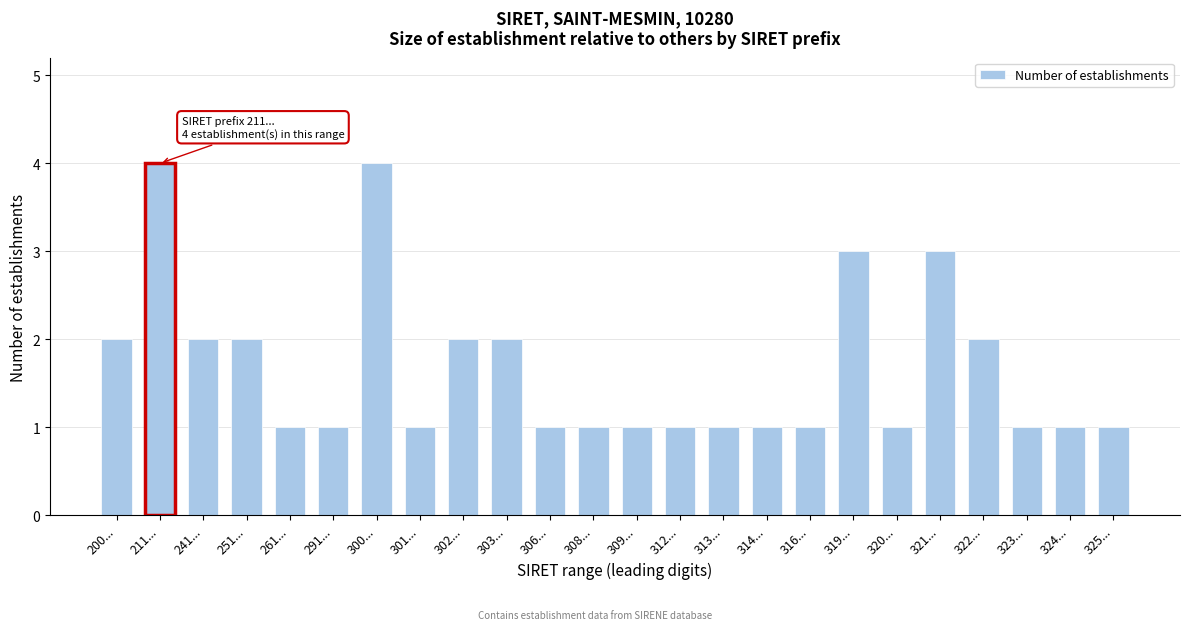

Reading right to left, extract all data points from this chart.

1	1	1	2	3	1	3	1	1	1	1	1	1	1	2	2	1	4	1	1	2	2	4	2